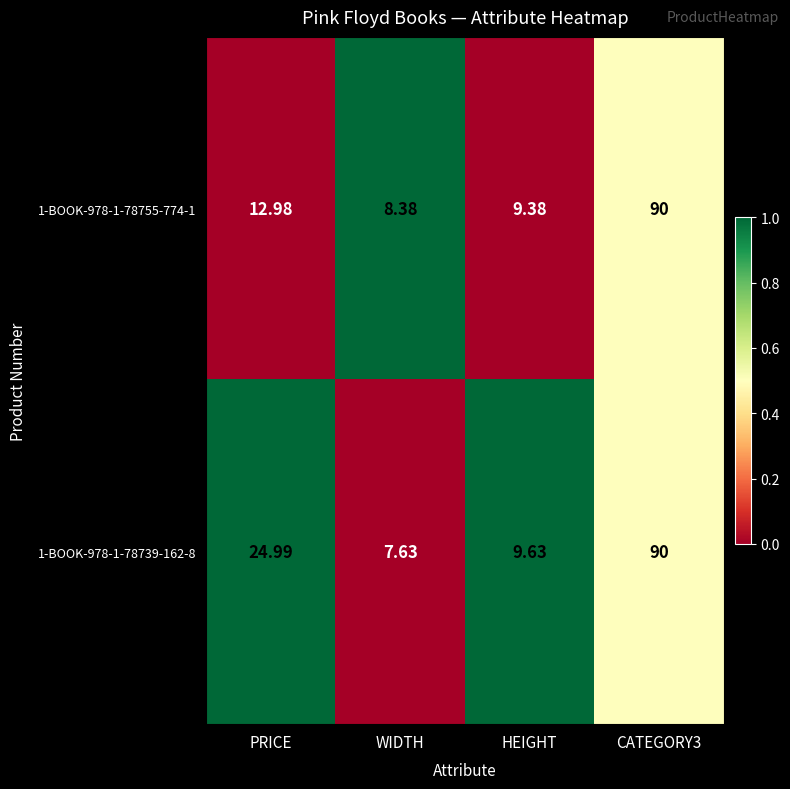

Where does the 1-BOOK-978-1-78755-774-1 series first go above 12?

PRICE